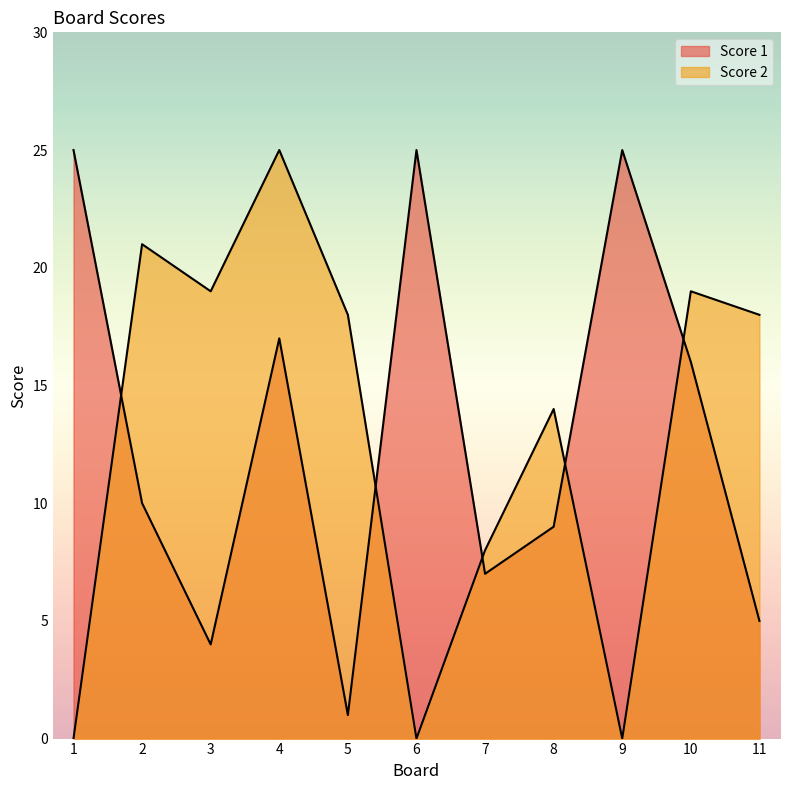

What is the maximum value shown in the chart?

25